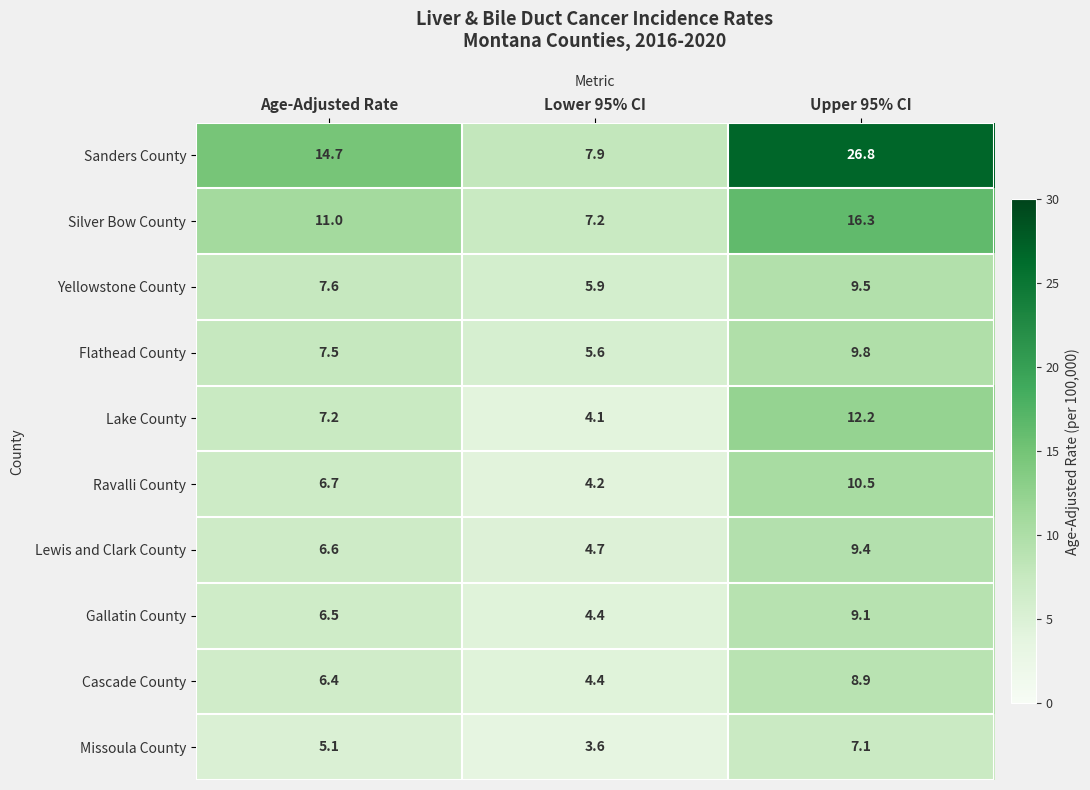

At how many categories does at least one series exceed 14?

2